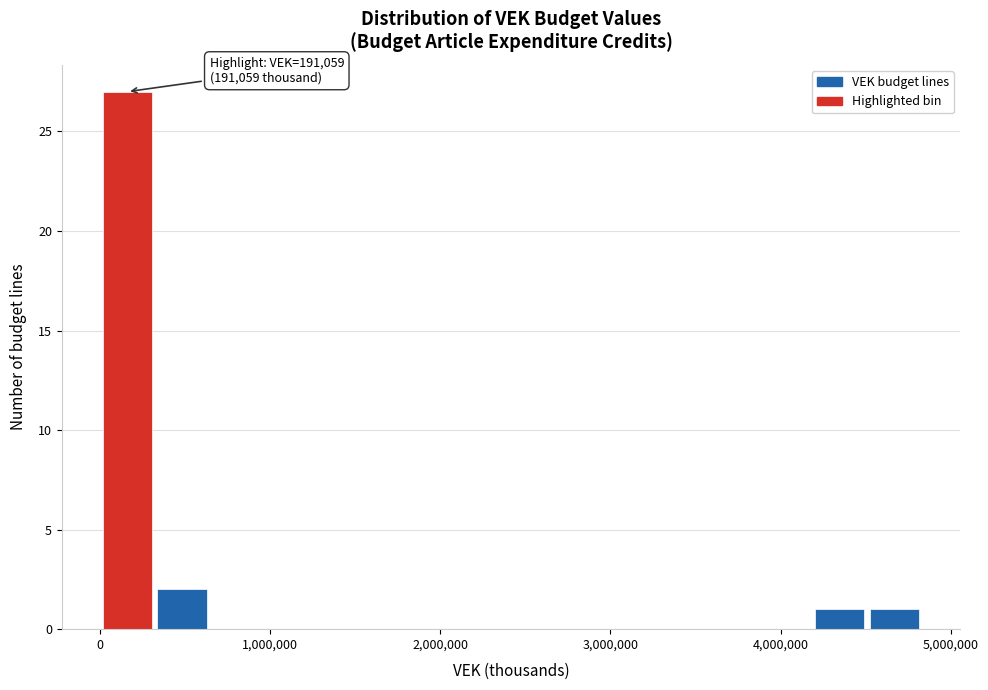

Around what value on the x-axis is the tallest bar? Give the approximate position of its centre, as read against the axis.

200000